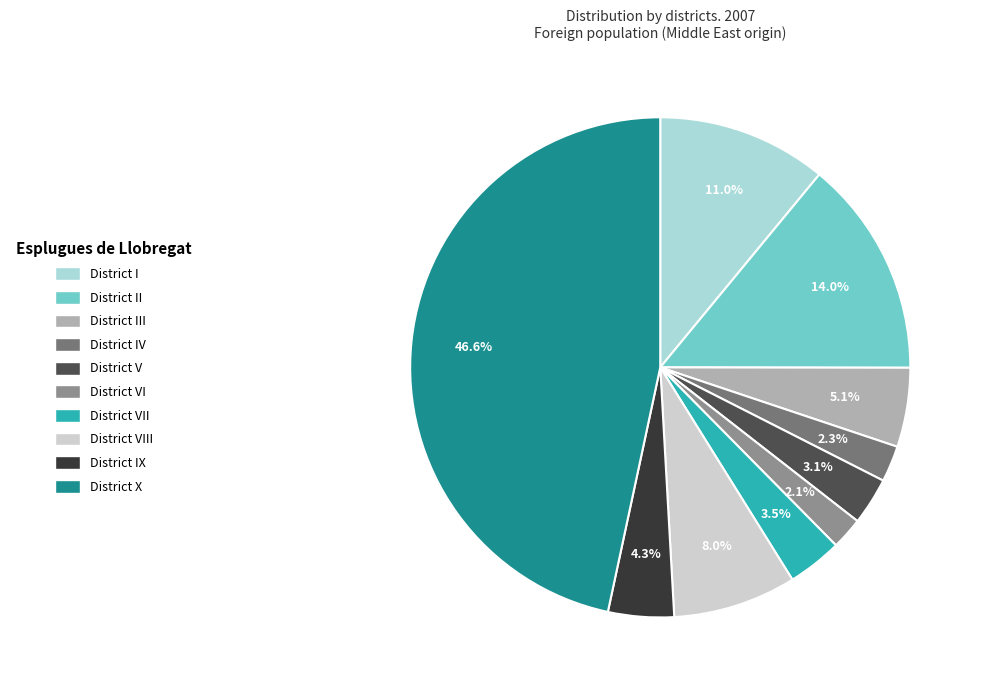

How many segments does this pie chart have?

10